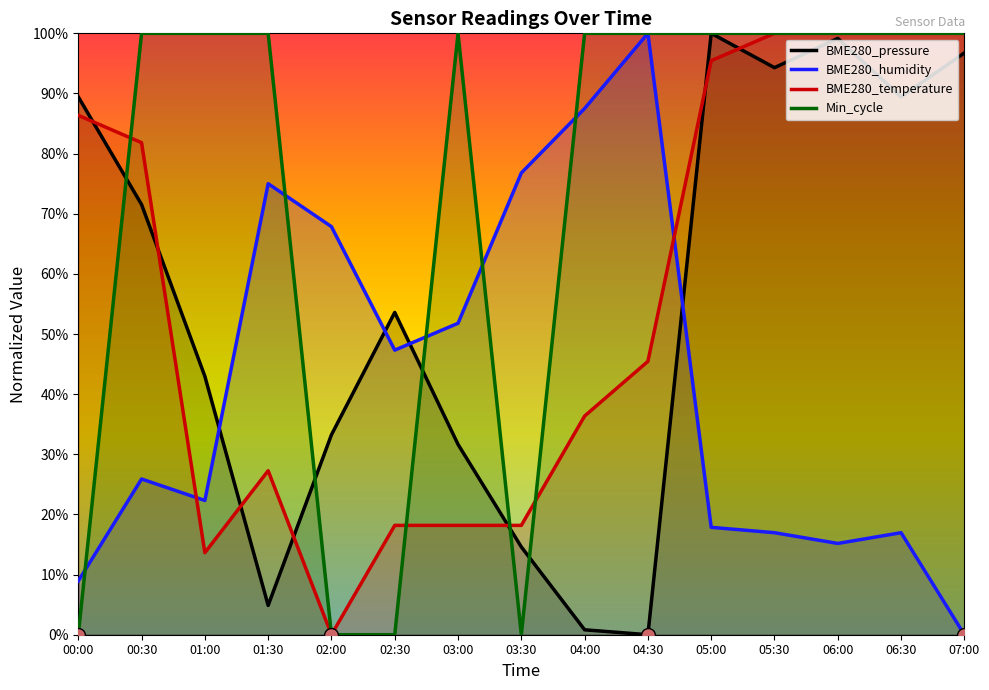

At which category does the chart reach its minimum across all series?

04:30